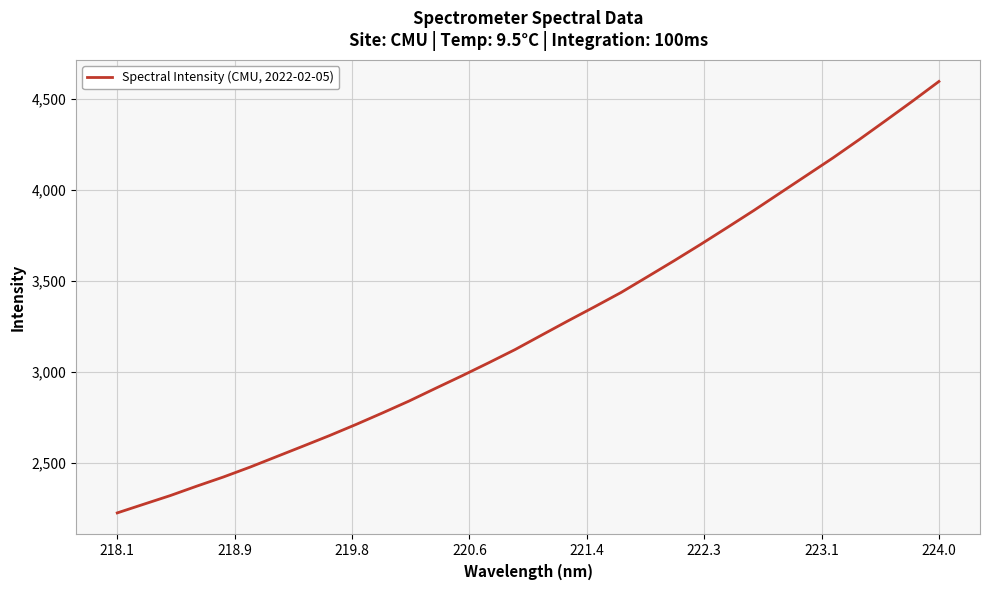

What is the maximum value shown in the chart?

4593.9